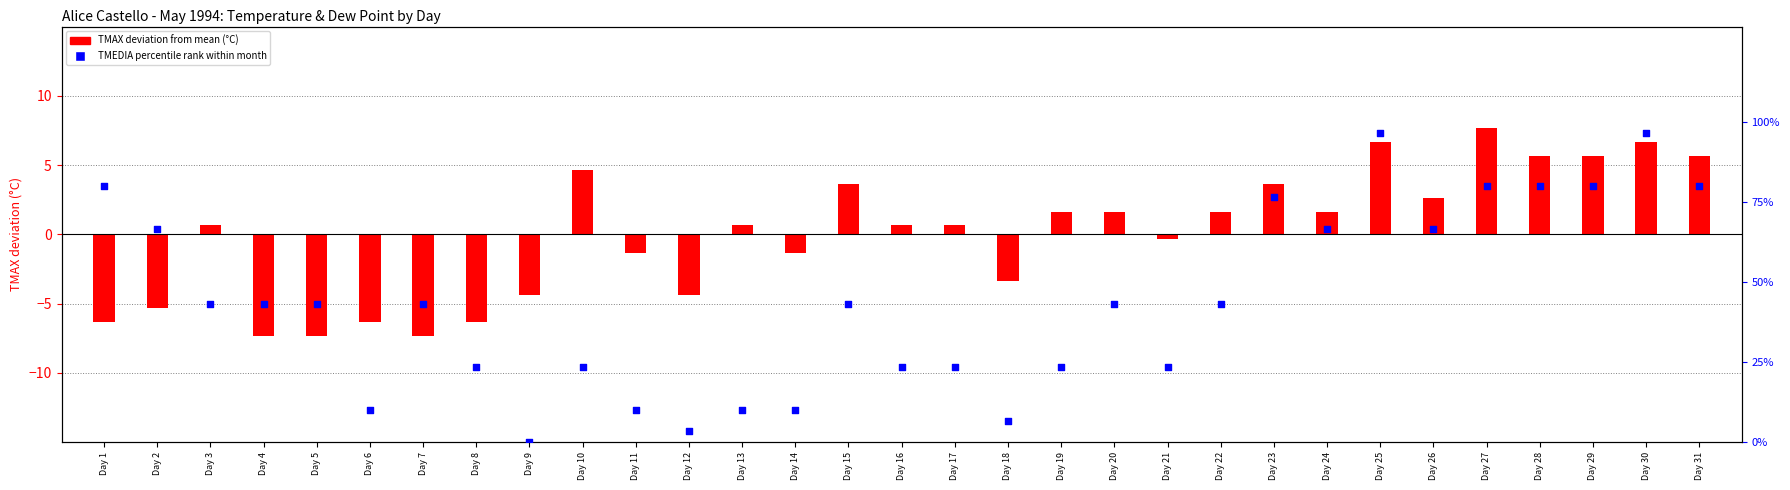

At how many categories does at least one series exceed 82?

2